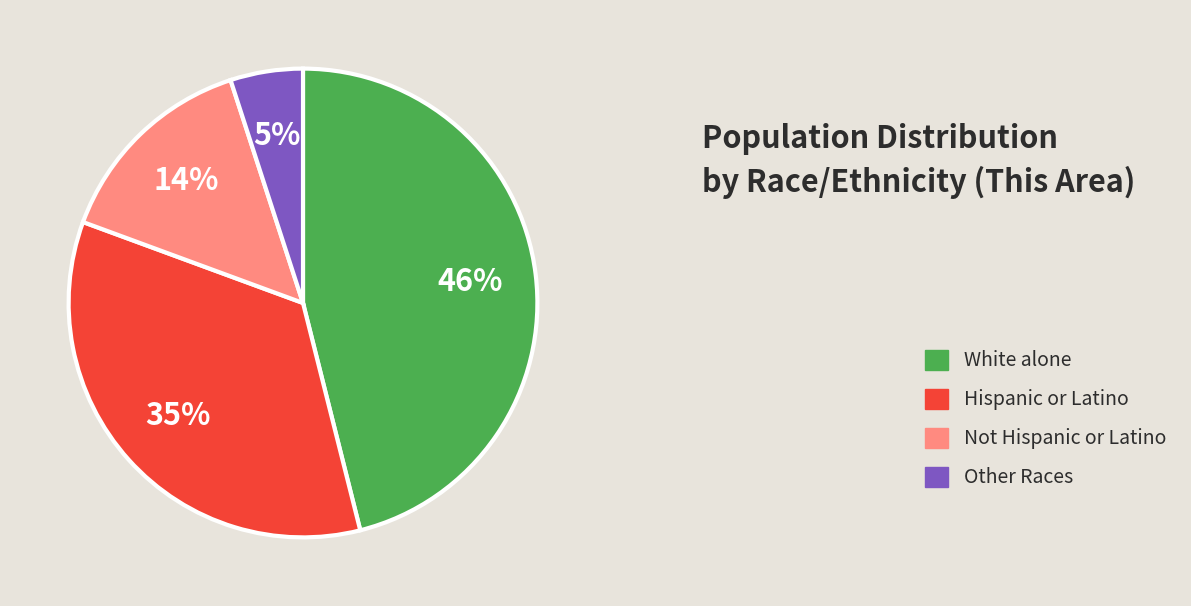

To the nearest percent, what percentage of the pie is Not Hispanic or Latino?

14%